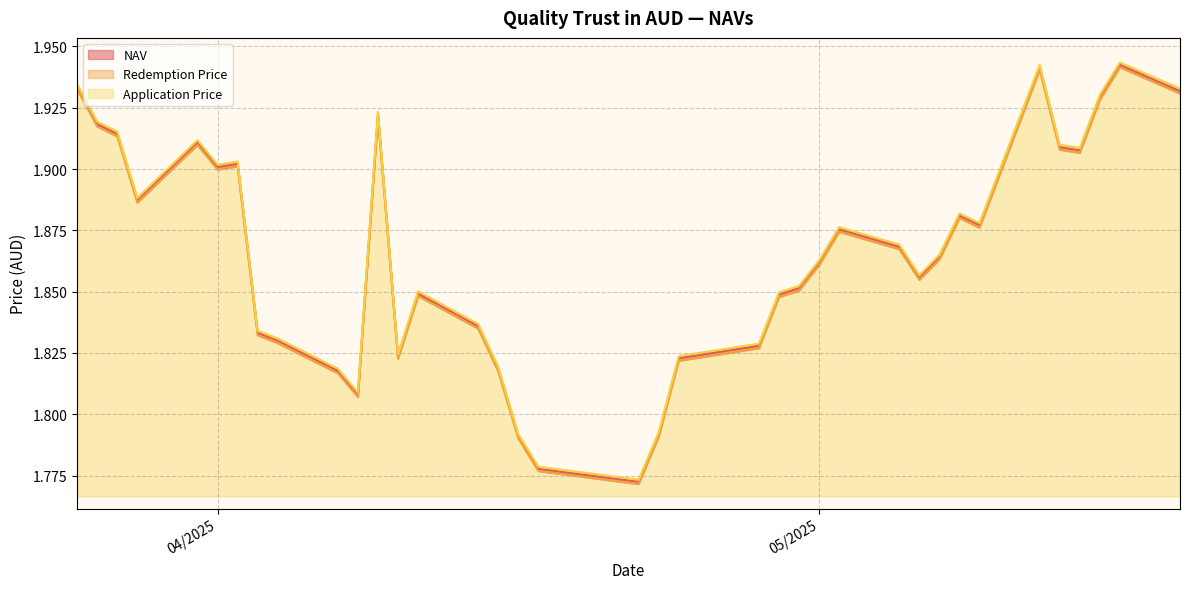

The Application Price series shows 1.0 at 03/26/2025. True or false?

False